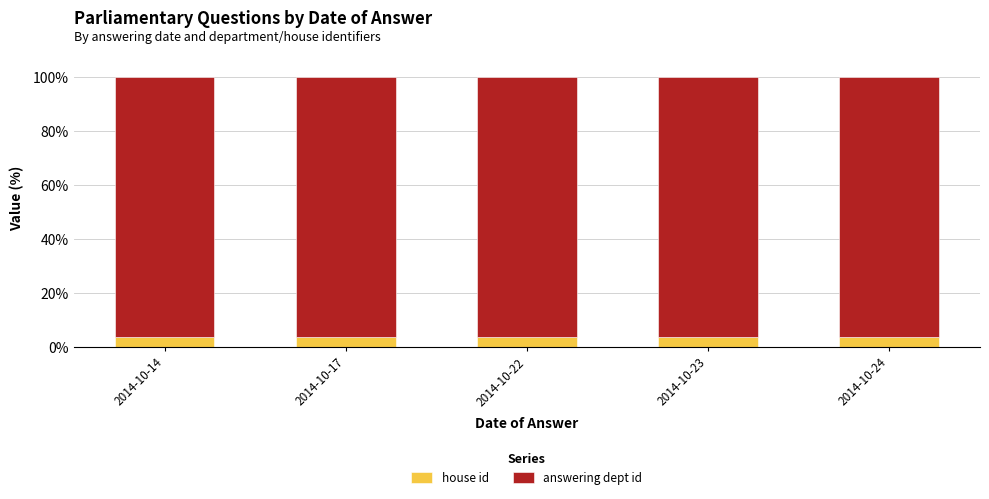

What is the average value of the house id series?

3.7